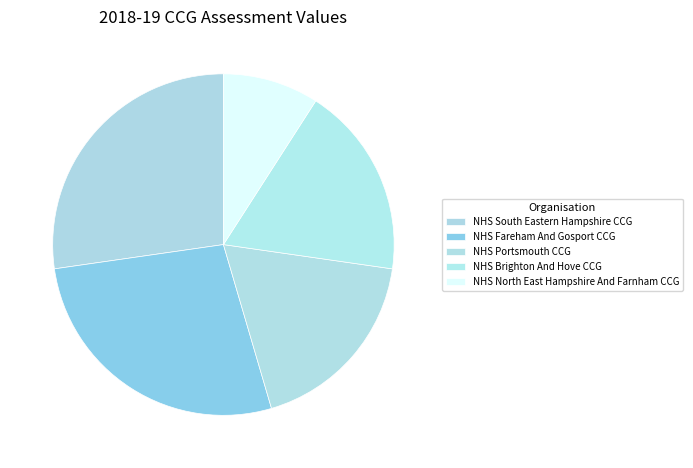

Does NHS Fareham And Gosport CCG account for over 50% of the chart?

No